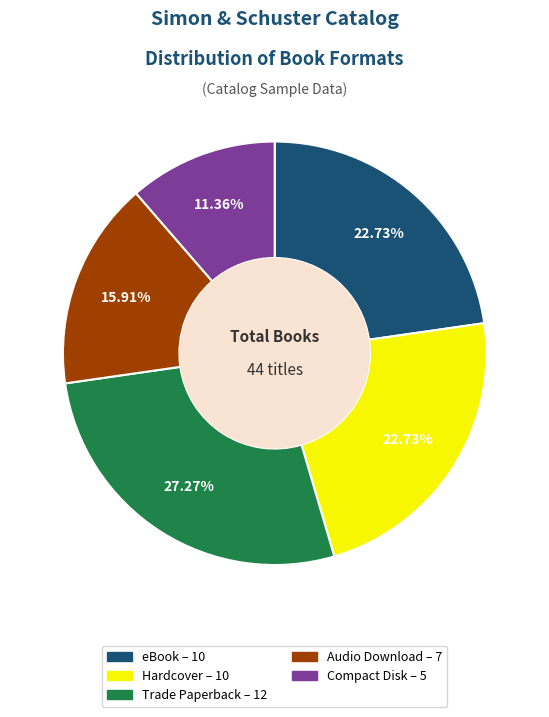

To the nearest percent, what is the average slice percentage?

20%